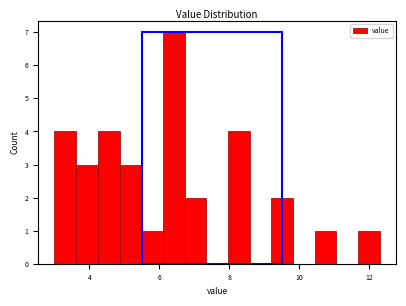

Around what value on the x-axis is the tallest bar? Give the approximate position of its centre, as read against the axis.

6.4